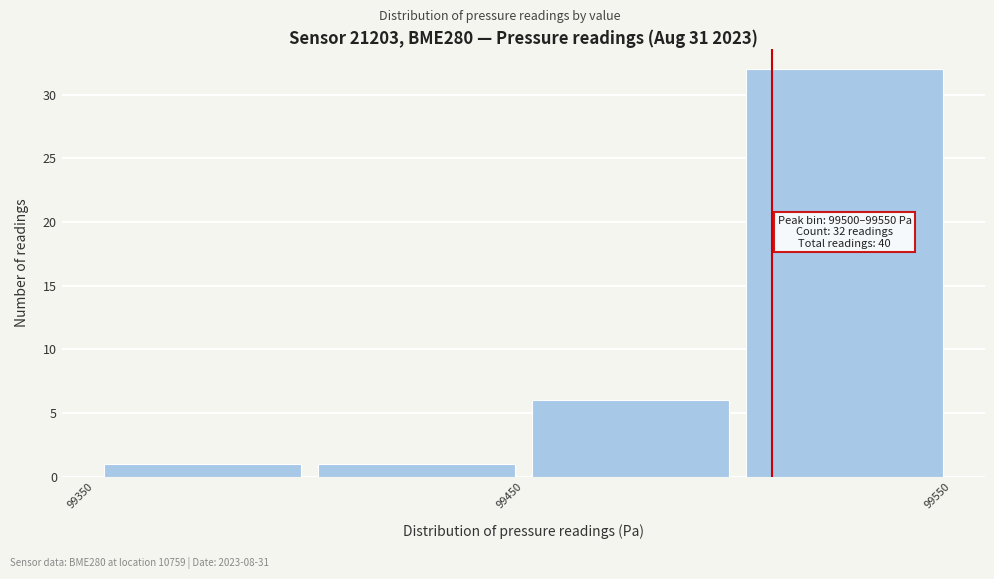

Which range on the x-axis has the tallest bar?

99500 to 99550